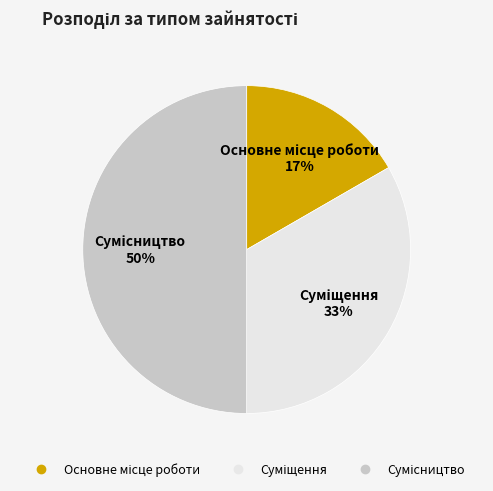

To the nearest percent, what is the average slice percentage?

33%